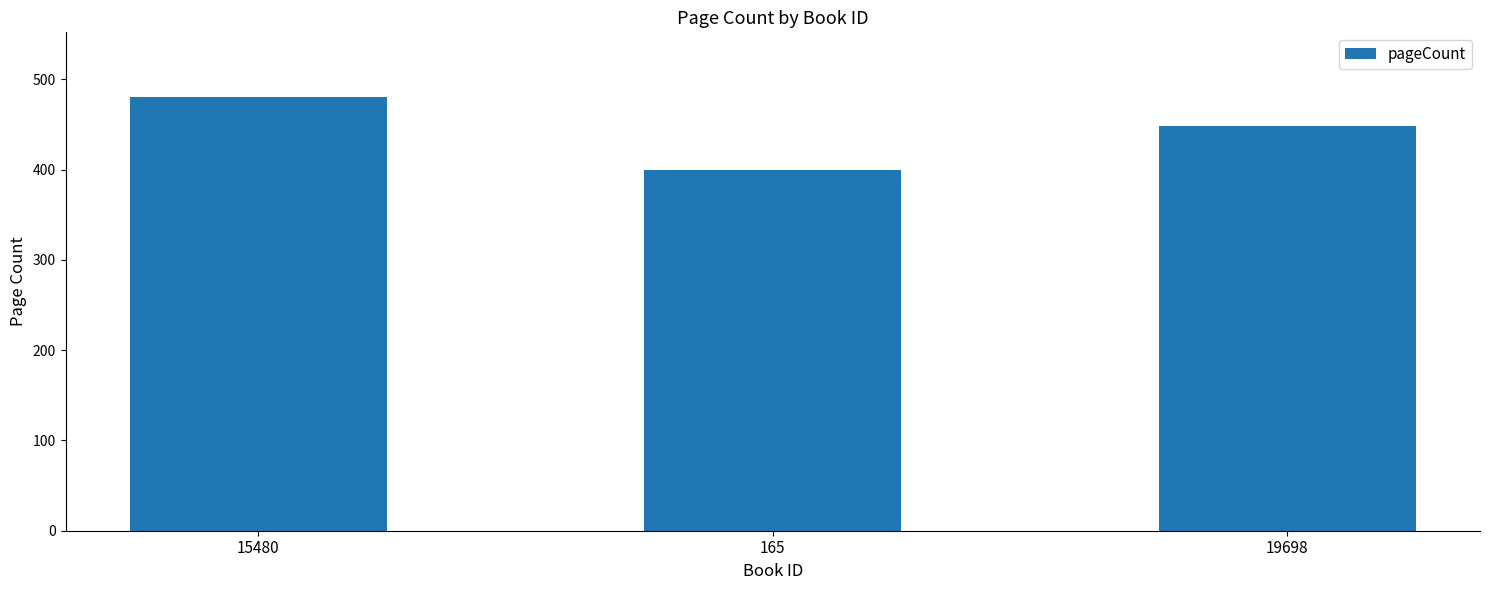

List the labels in order of value, smallest first.

165, 19698, 15480